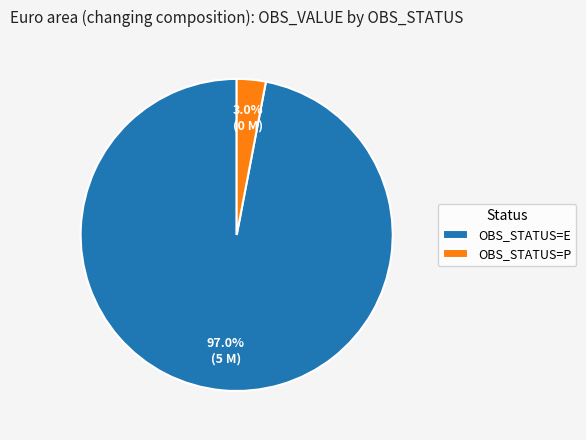

Rank the categories by value from lowest to highest.

OBS_STATUS=P, OBS_STATUS=E